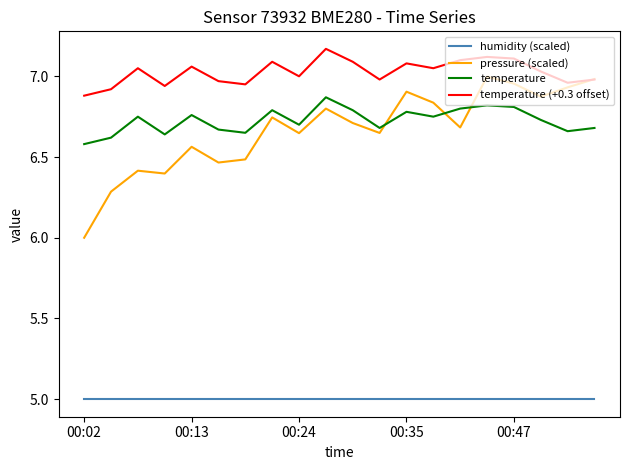

Rank the series by their maximum value, from highest to lowest.

temperature (+0.3 offset), pressure (scaled), temperature, humidity (scaled)